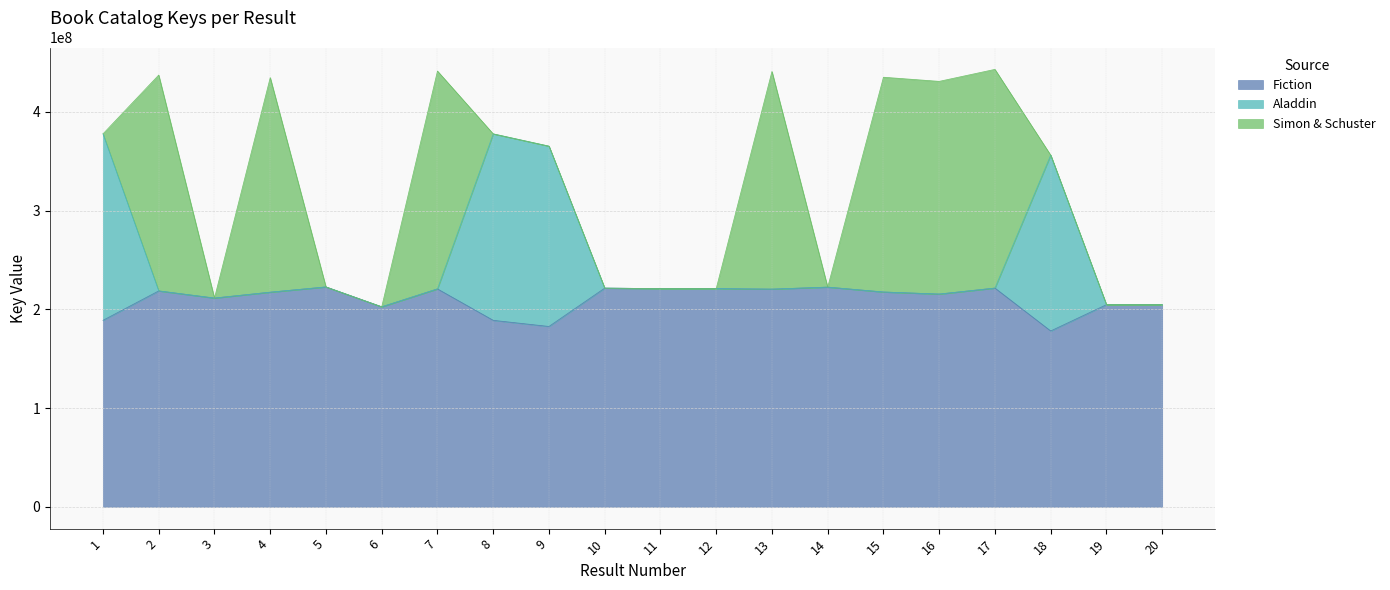

The Aladdin series shows 308188350 at 14. True or false?

False